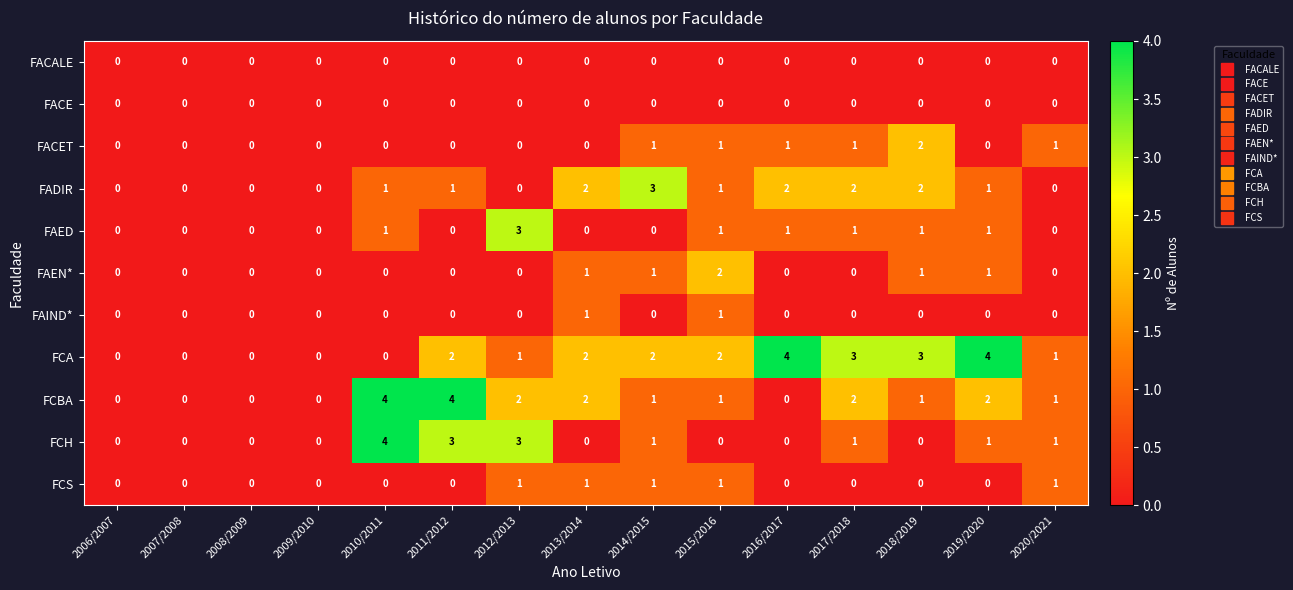

The FACET series shows 1 at 2016/2017. True or false?

True